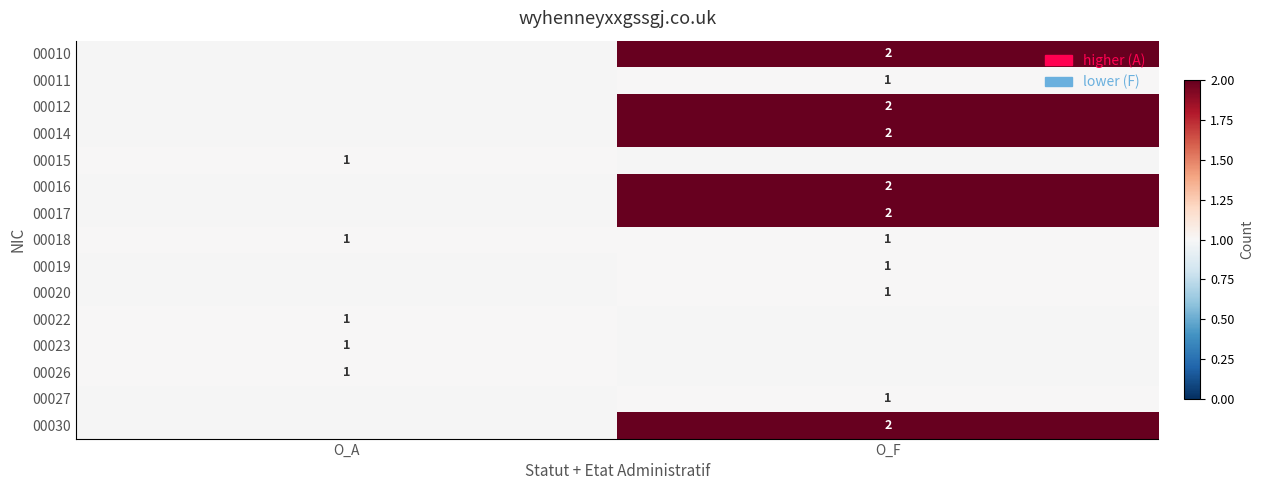

The 00016 series shows 3 at O_F. True or false?

False